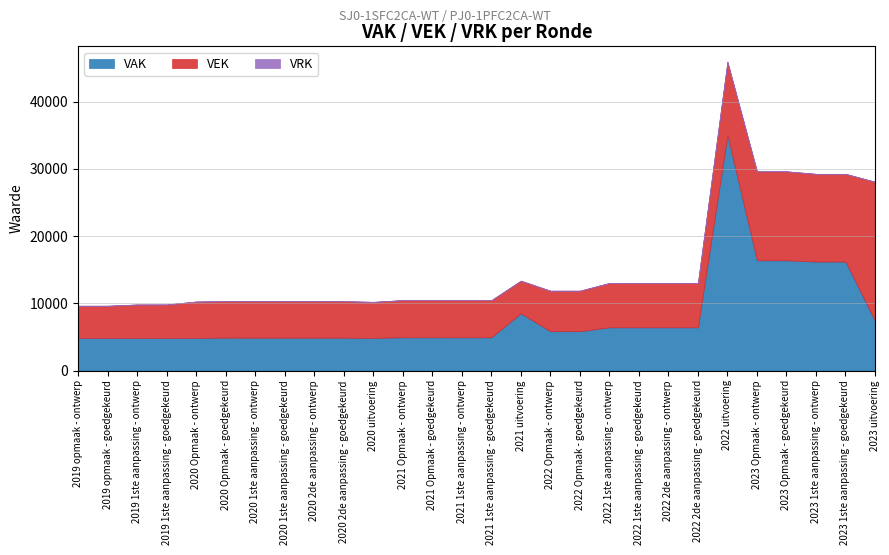

Reading right to left, what are all the values shown in this chart?

VAK: 2023 uitvoering=7384	2023 1ste aanpassing - goedgekeurd=16211	2023 1ste aanpassing - ontwerp=16211	2023 Opmaak - goedgekeurd=16397	2023 Opmaak - ontwerp=16397	2022 uitvoering=34980	2022 2de aanpassing - goedgekeurd=6425	2022 2de aanpassing - ontwerp=6425	2022 1ste aanpassing - goedgekeurd=6425	2022 1ste aanpassing - ontwerp=6425	2022 Opmaak - goedgekeurd=5851	2022 Opmaak - ontwerp=5851	2021 uitvoering=8506	2021 1ste aanpassing - goedgekeurd=4937	2021 1ste aanpassing - ontwerp=4937	2021 Opmaak - goedgekeurd=4940	2021 Opmaak - ontwerp=4940	2020 uitvoering=4853	2020 2de aanpassing - goedgekeurd=4879	2020 2de aanpassing - ontwerp=4879	2020 1ste aanpassing - goedgekeurd=4879	2020 1ste aanpassing - ontwerp=4879	2020 Opmaak - goedgekeurd=4883	2020 Opmaak - ontwerp=4856	2019 1ste aanpassing - goedgekeurd=4847	2019 1ste aanpassing - ontwerp=4847	2019 opmaak - goedgekeurd=4848	2019 opmaak - ontwerp=4848
VEK: 2023 uitvoering=20702	2023 1ste aanpassing - goedgekeurd=13048	2023 1ste aanpassing - ontwerp=13048	2023 Opmaak - goedgekeurd=13234	2023 Opmaak - ontwerp=13234	2022 uitvoering=10947	2022 2de aanpassing - goedgekeurd=6599	2022 2de aanpassing - ontwerp=6599	2022 1ste aanpassing - goedgekeurd=6599	2022 1ste aanpassing - ontwerp=6599	2022 Opmaak - goedgekeurd=6025	2022 Opmaak - ontwerp=6025	2021 uitvoering=4859	2021 1ste aanpassing - goedgekeurd=5531	2021 1ste aanpassing - ontwerp=5531	2021 Opmaak - goedgekeurd=5534	2021 Opmaak - ontwerp=5534	2020 uitvoering=5362	2020 2de aanpassing - goedgekeurd=5438	2020 2de aanpassing - ontwerp=5438	2020 1ste aanpassing - goedgekeurd=5438	2020 1ste aanpassing - ontwerp=5438	2020 Opmaak - goedgekeurd=5435	2020 Opmaak - ontwerp=5408	2019 1ste aanpassing - goedgekeurd=4978	2019 1ste aanpassing - ontwerp=4978	2019 opmaak - goedgekeurd=4791	2019 opmaak - ontwerp=4791
VRK: 2023 uitvoering=0	2023 1ste aanpassing - goedgekeurd=0	2023 1ste aanpassing - ontwerp=0	2023 Opmaak - goedgekeurd=0	2023 Opmaak - ontwerp=0	2022 uitvoering=0	2022 2de aanpassing - goedgekeurd=0	2022 2de aanpassing - ontwerp=0	2022 1ste aanpassing - goedgekeurd=0	2022 1ste aanpassing - ontwerp=0	2022 Opmaak - goedgekeurd=0	2022 Opmaak - ontwerp=0	2021 uitvoering=0	2021 1ste aanpassing - goedgekeurd=0	2021 1ste aanpassing - ontwerp=0	2021 Opmaak - goedgekeurd=0	2021 Opmaak - ontwerp=0	2020 uitvoering=0	2020 2de aanpassing - goedgekeurd=0	2020 2de aanpassing - ontwerp=0	2020 1ste aanpassing - goedgekeurd=0	2020 1ste aanpassing - ontwerp=0	2020 Opmaak - goedgekeurd=0	2020 Opmaak - ontwerp=0	2019 1ste aanpassing - goedgekeurd=0	2019 1ste aanpassing - ontwerp=0	2019 opmaak - goedgekeurd=0	2019 opmaak - ontwerp=0